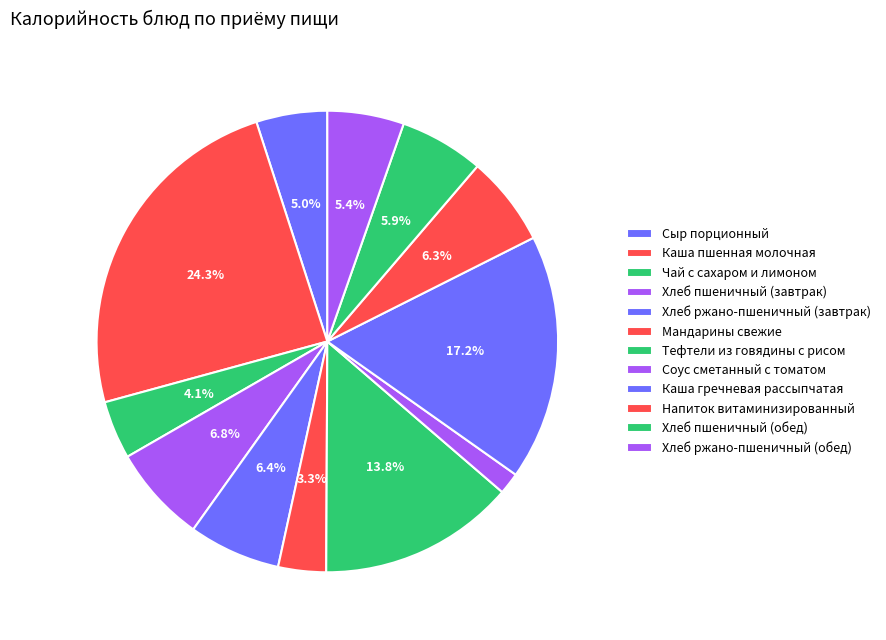

What is the ratio of the value at Сыр порционный to the value at Каша гречневая рассыпчатая?

0.3